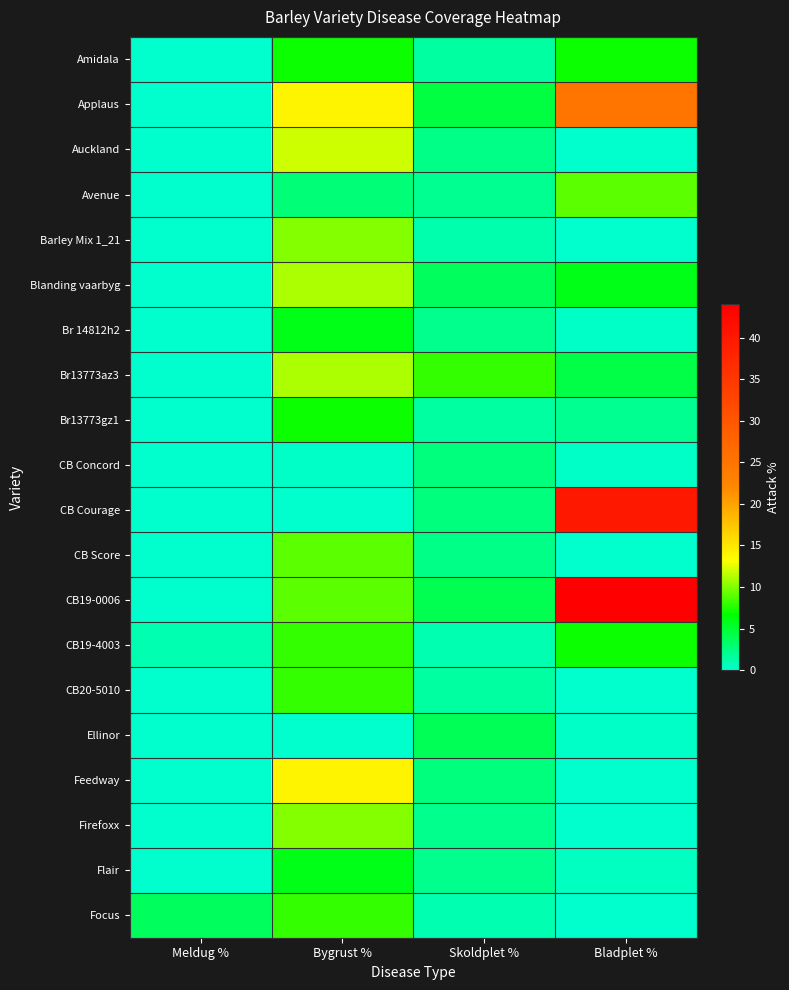

What is the greatest value displayed?

44.0